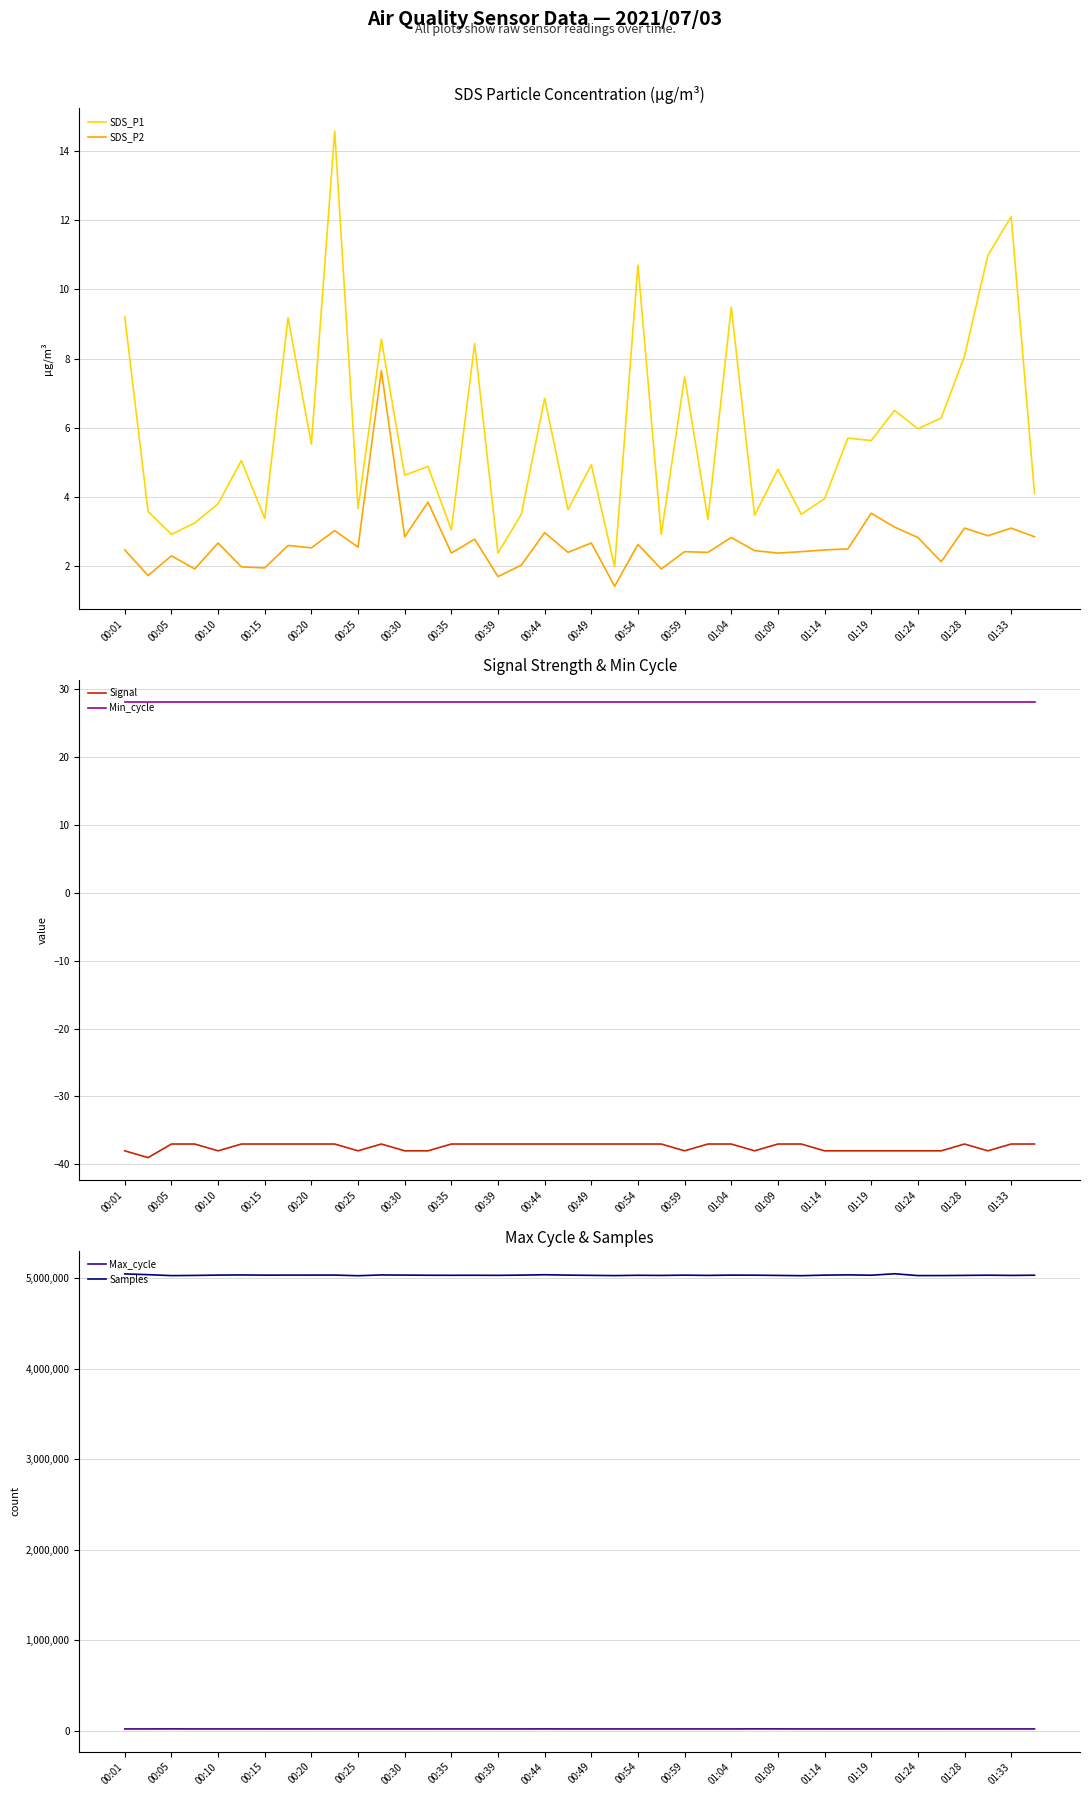

What is the value of the Signal point at the 15th from the left?

-37.0